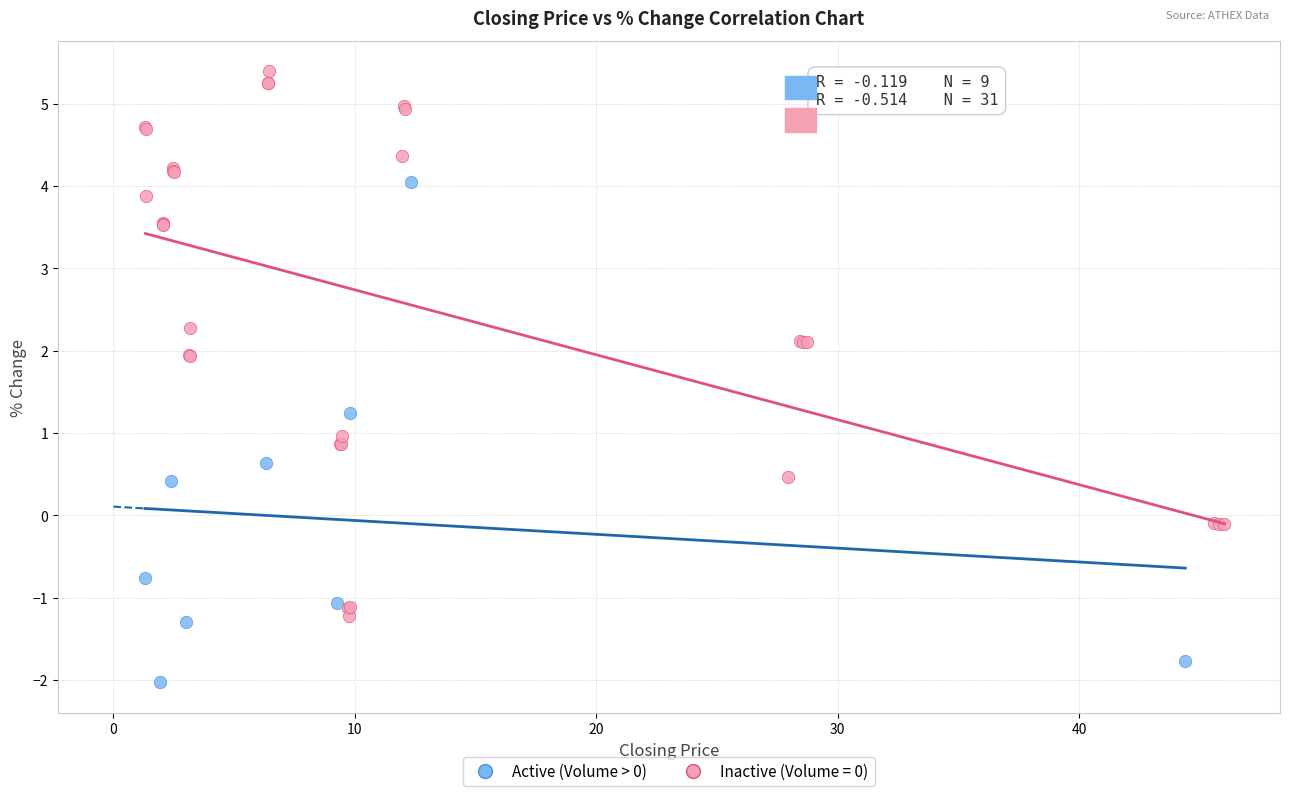

Which series reaches the maximum Y coordinate?

Inactive (Volume = 0)